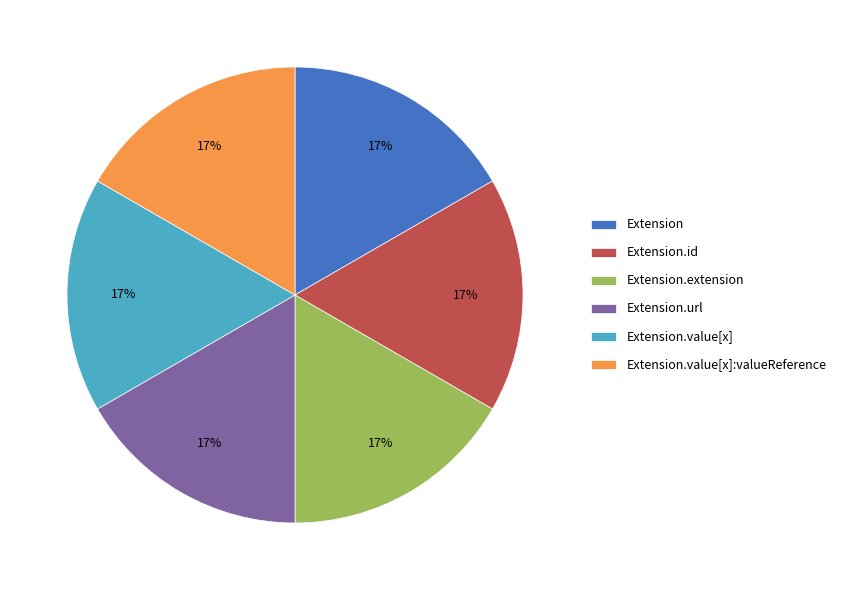

Do Extension.id and Extension.value[x] together represent more than half of the pie?

No